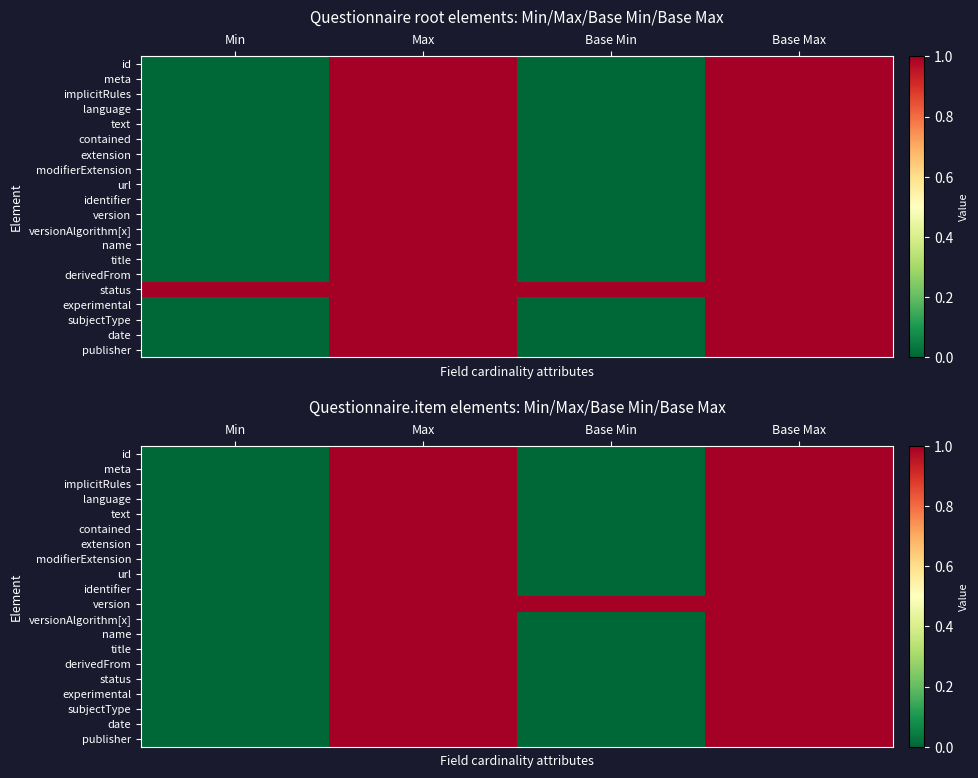

What is the total value across all series at Base Max?

20